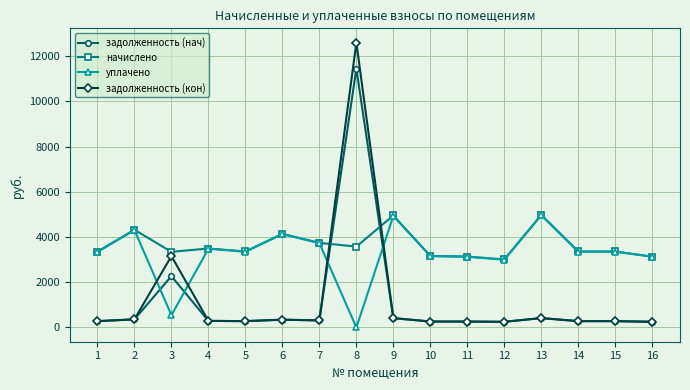

Where is the first local minimum for уплачено?

3